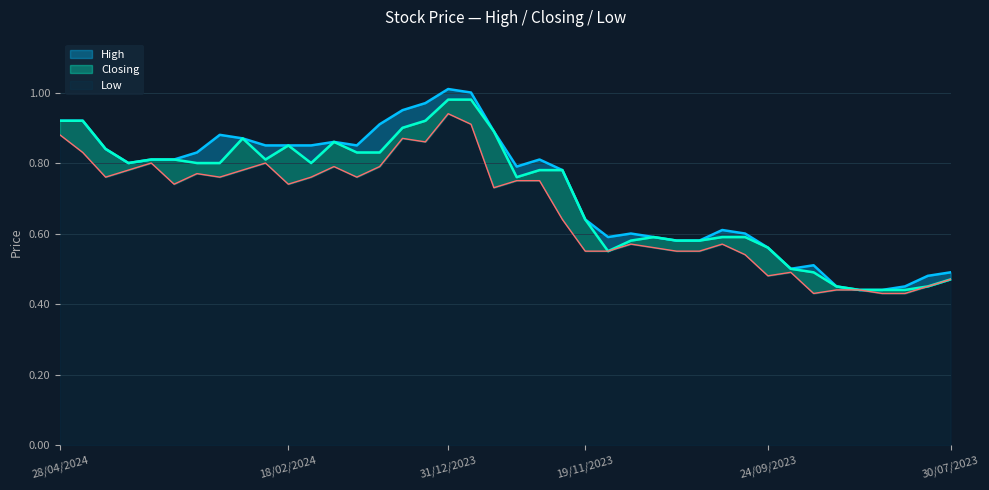

What is the spread (max minus min) of values at 31/12/2023?

0.1